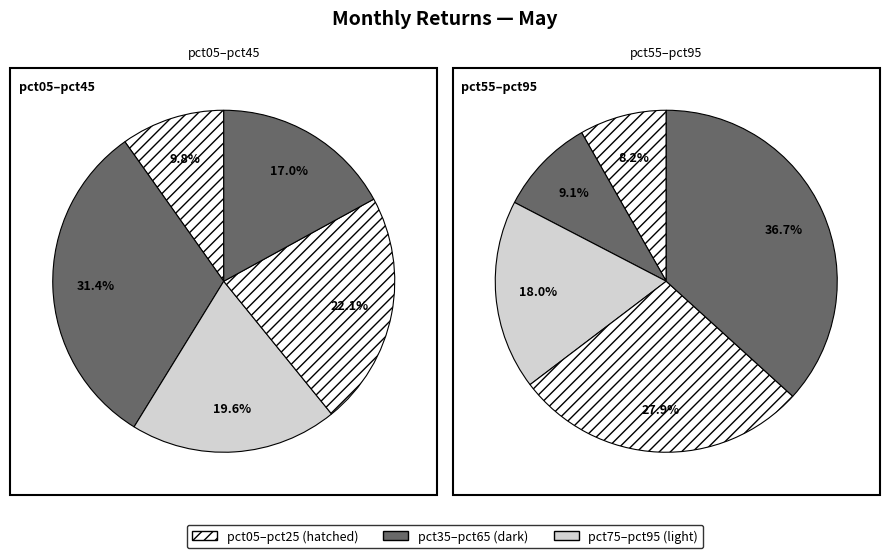

Count the number of slices in the pie.

10